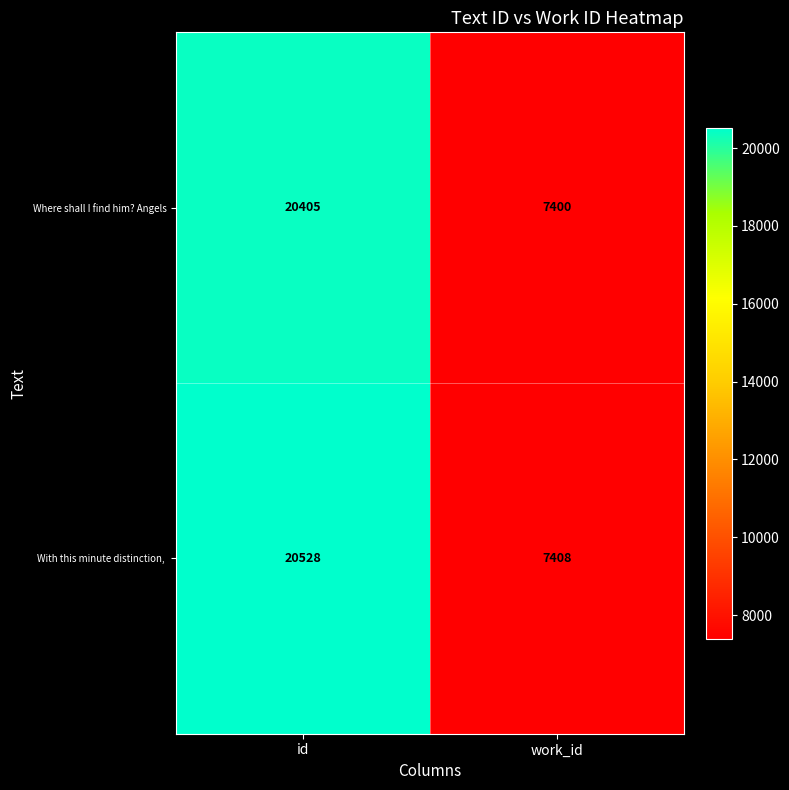

What is the difference between the highest and lowest values at work_id?

8